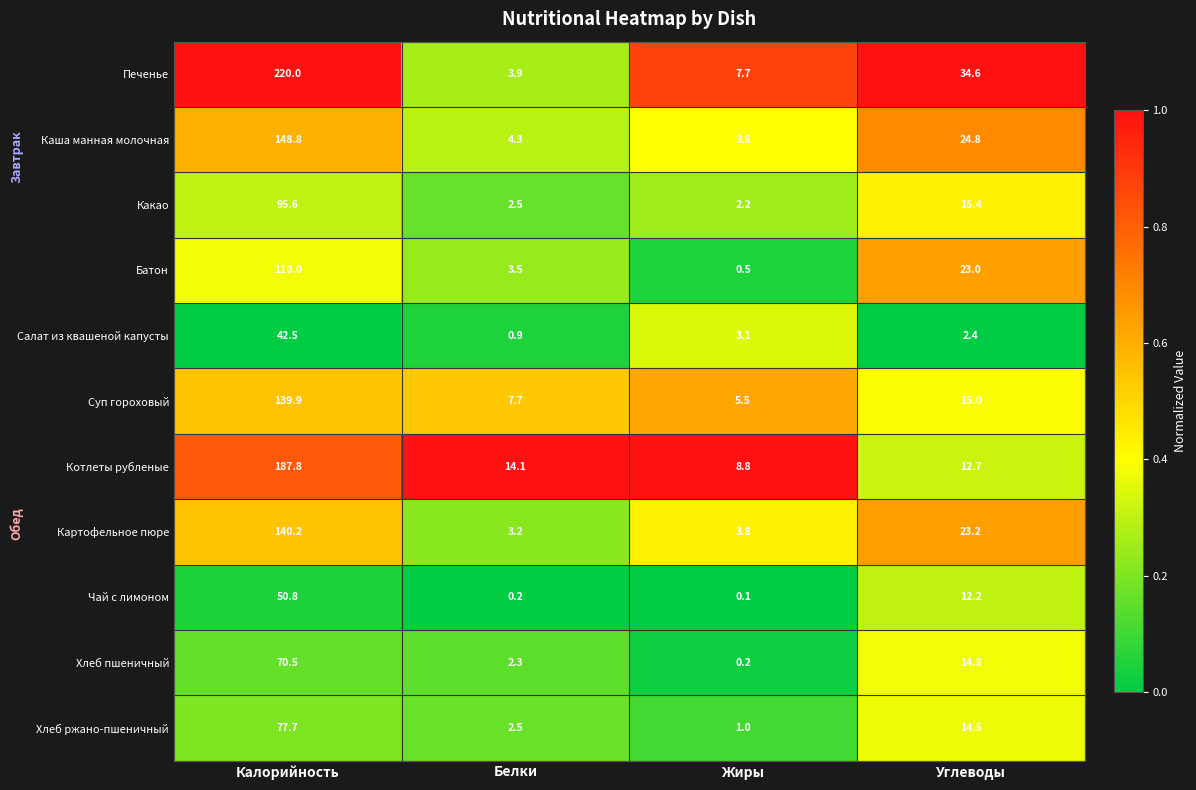

What is the difference between the highest and lowest values at Жиры?

8.7